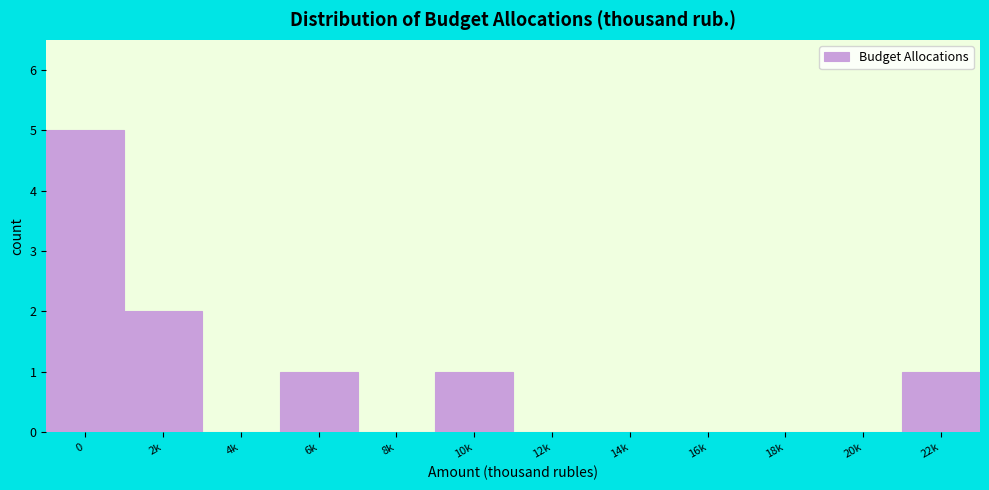

Reading right to left, extract all data points from this chart.

22k=1	20k=0	18k=0	16k=0	14k=0	12k=0	10k=1	8k=0	6k=1	4k=0	2k=2	0=5